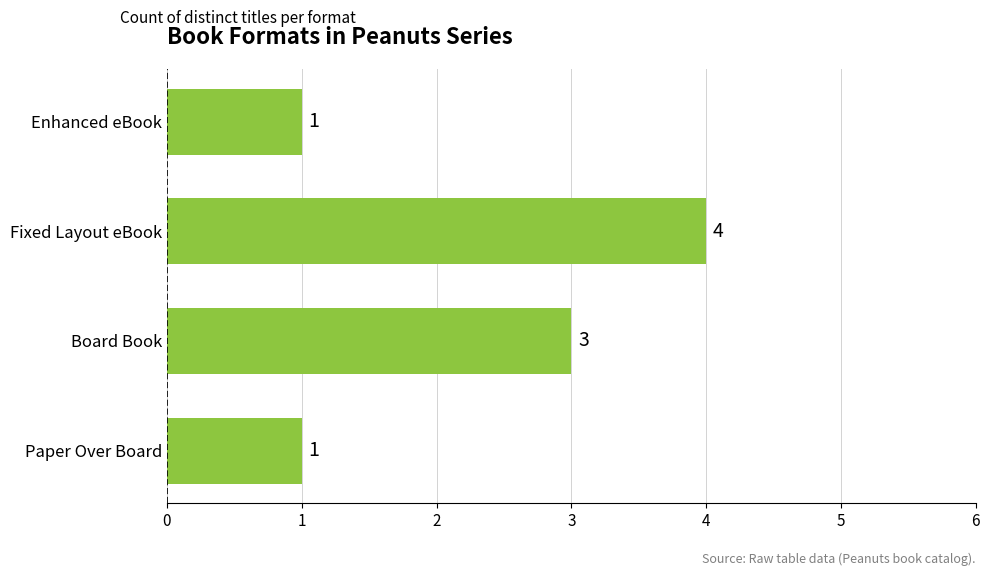

Reading bottom to top, extract all data points from this chart.

Paper Over Board=1	Board Book=3	Fixed Layout eBook=4	Enhanced eBook=1